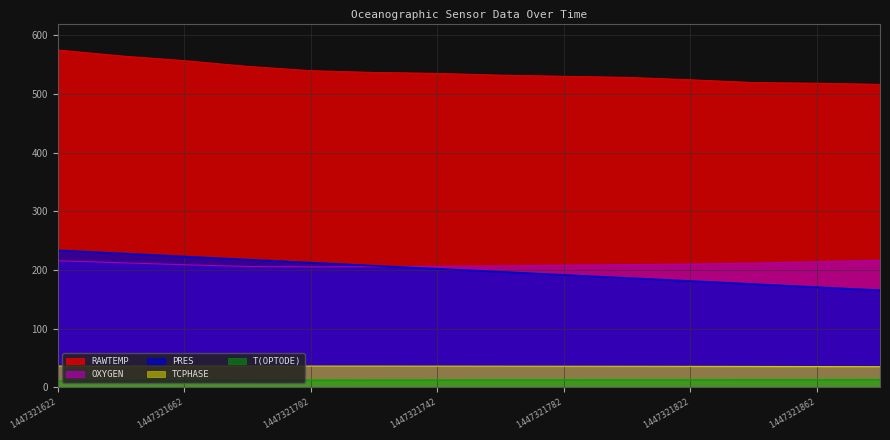

What is the average value of the OXYGEN series?

209.9